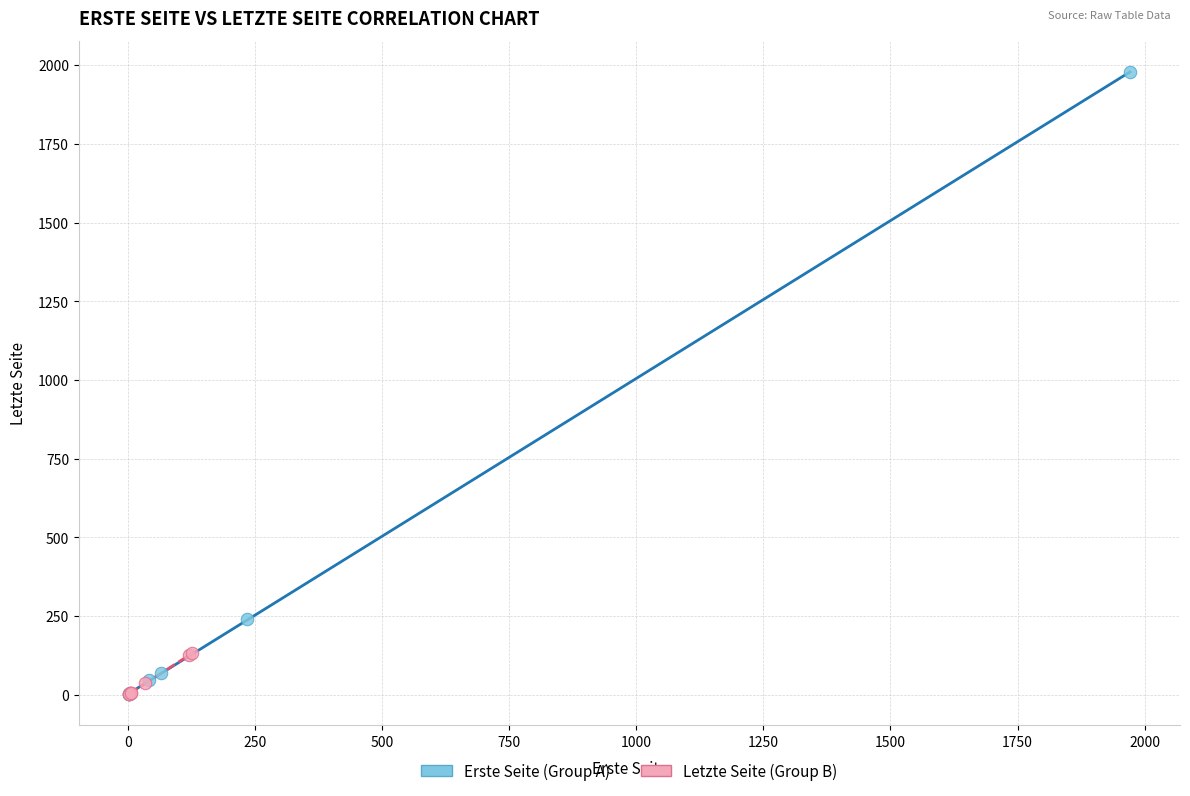

Which series has the largest Y range (max minus min)?

Erste Seite (Group A)